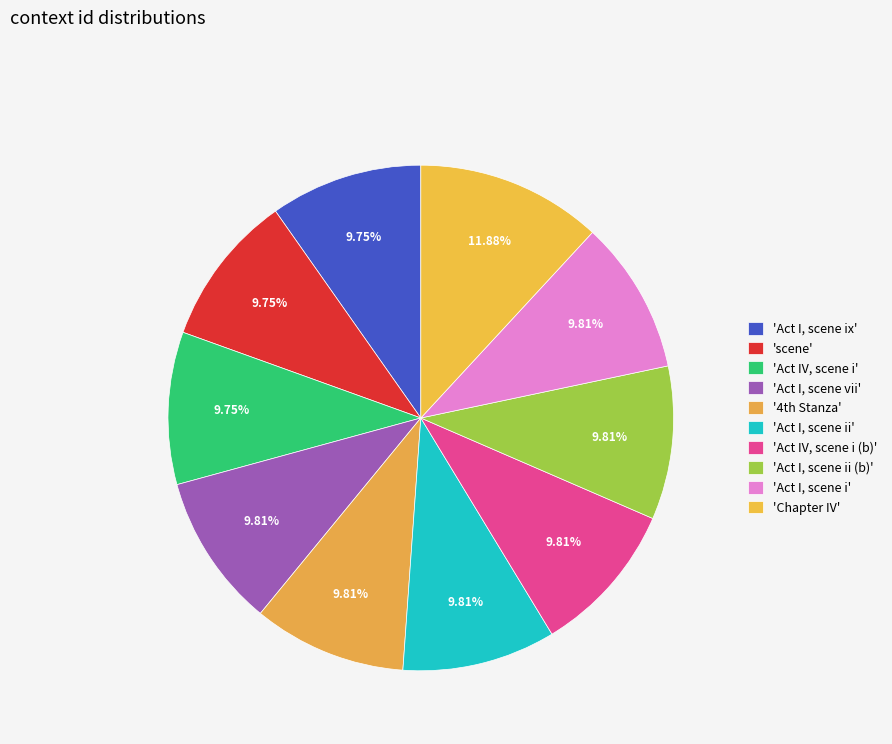

How many slices are in this pie chart?

10